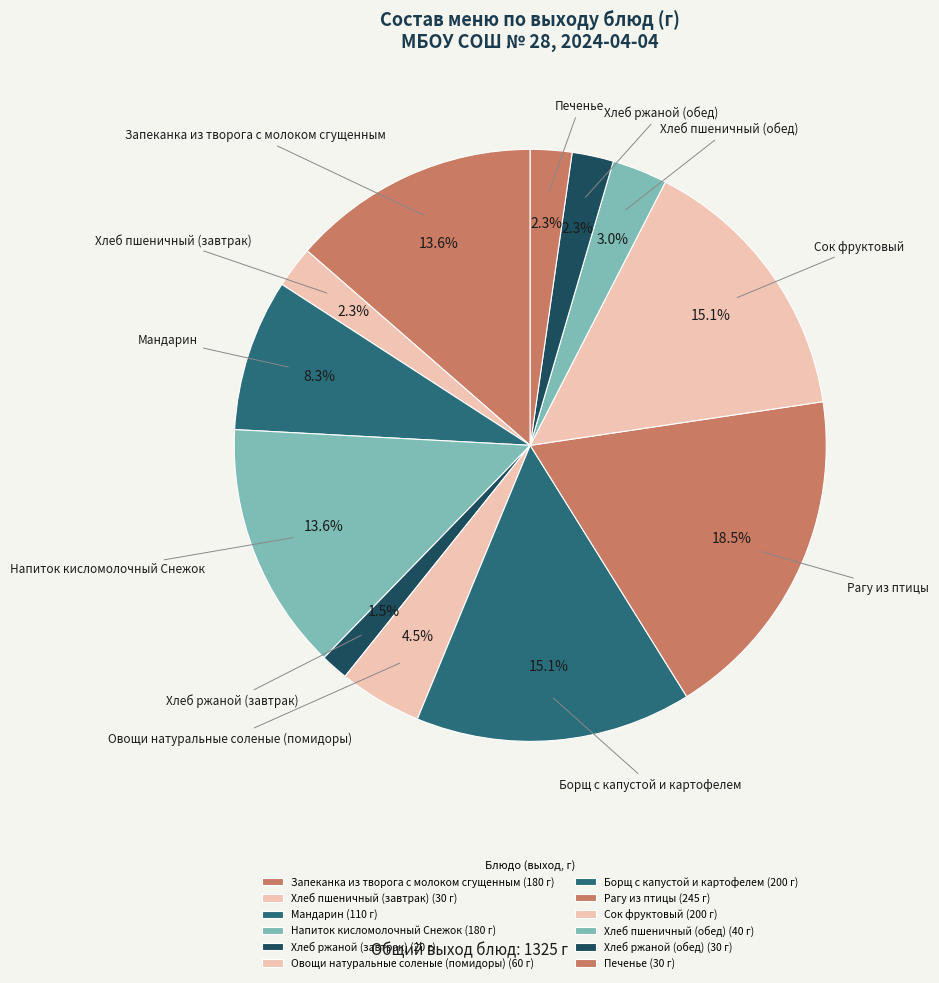

Is it true that Мандарин is 17% of the pie?

False